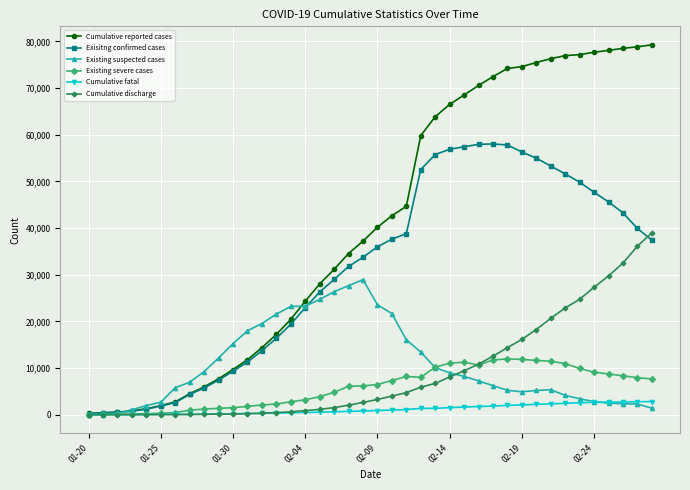

Which series has the widest spread of values?

Cumulative reported cases